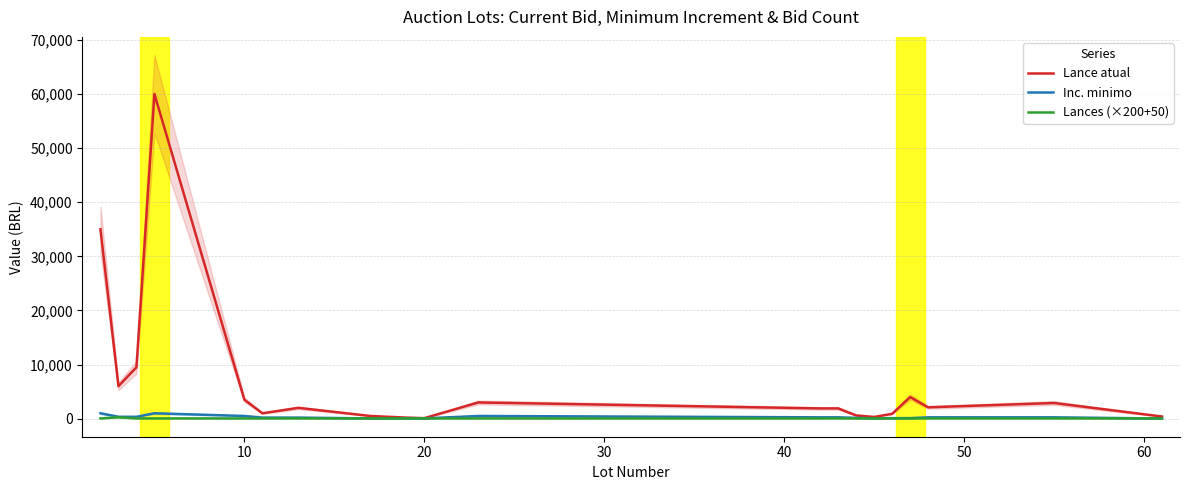

How many series are shown in this chart?

3